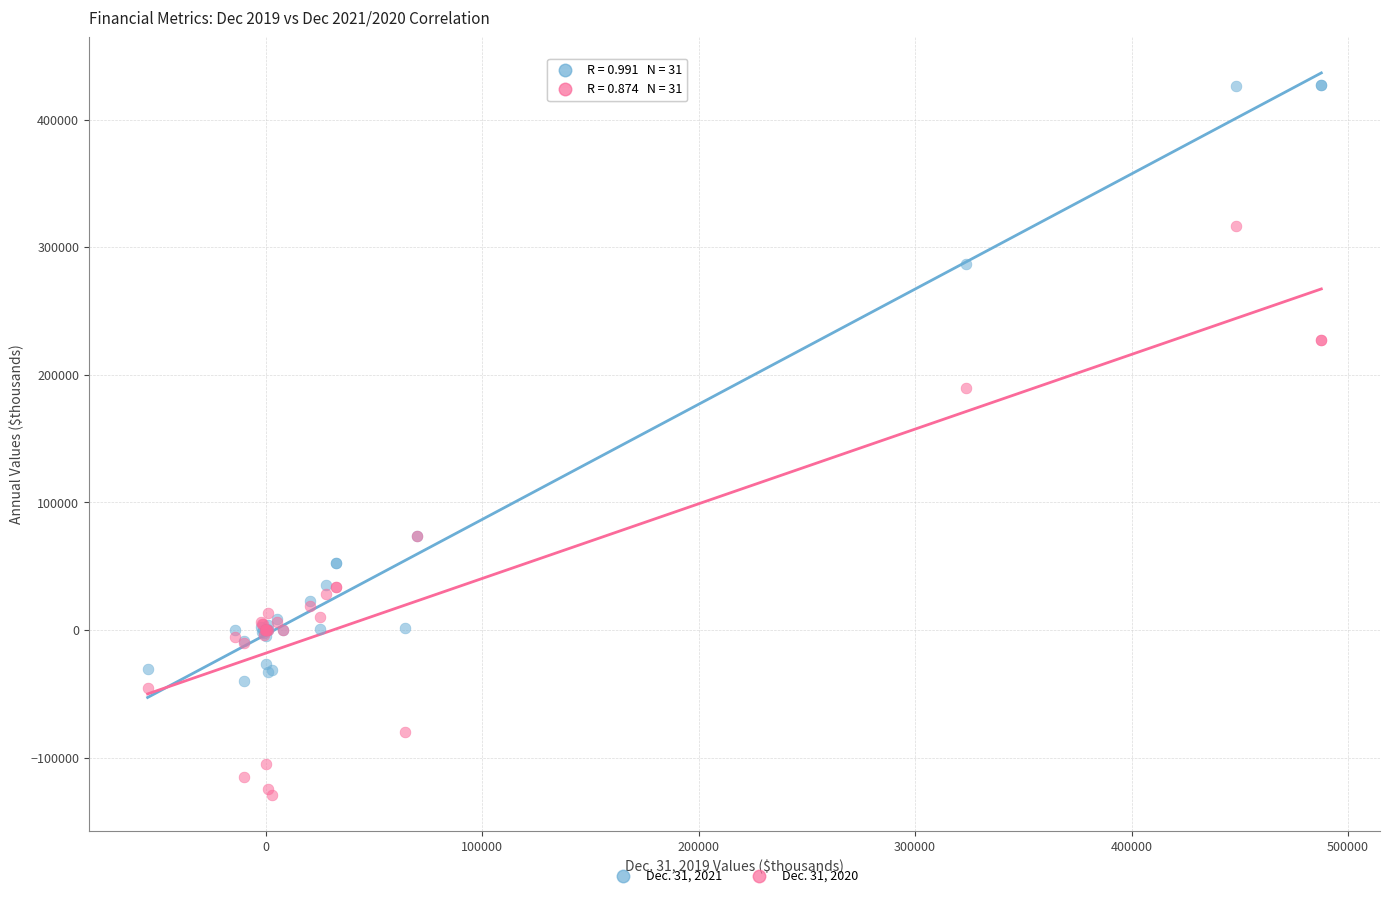

Across all series, what Y value is closest to 149229?

189977.0